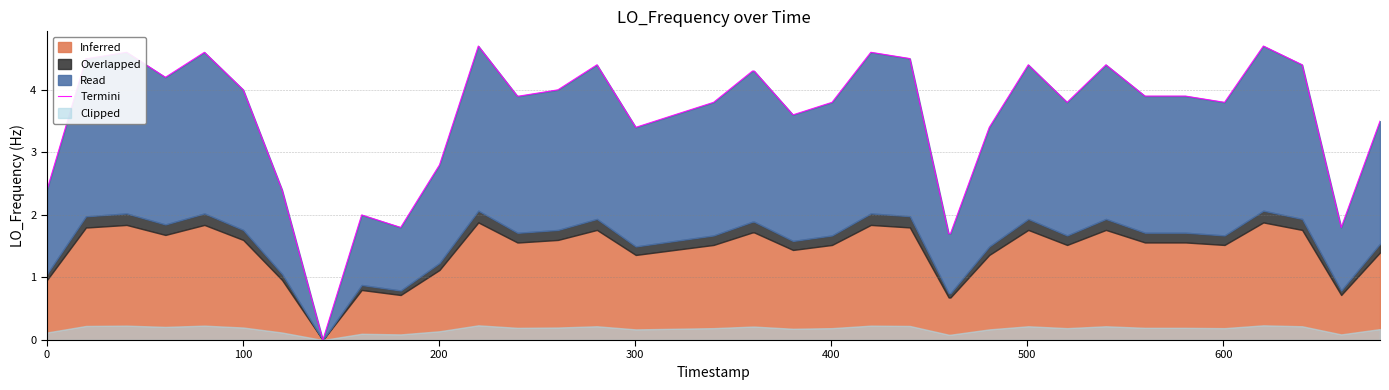

What is the difference between the maximum and minimum values?

4.7